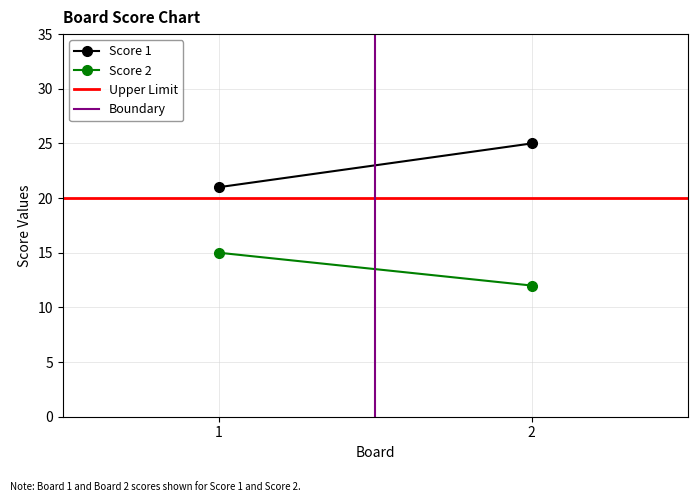

How many lines are shown in the chart?

4